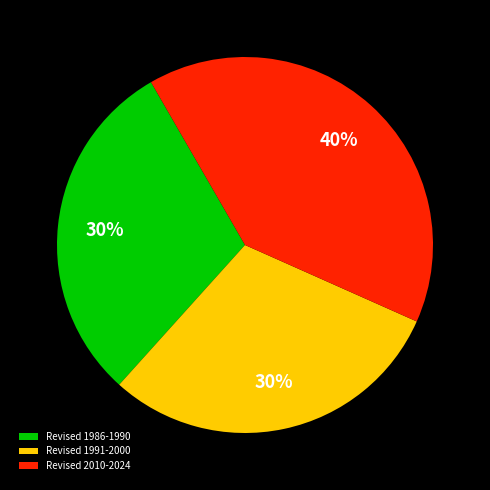

Between Revised 2010-2024 and Revised 1986-1990, which is larger?

Revised 2010-2024